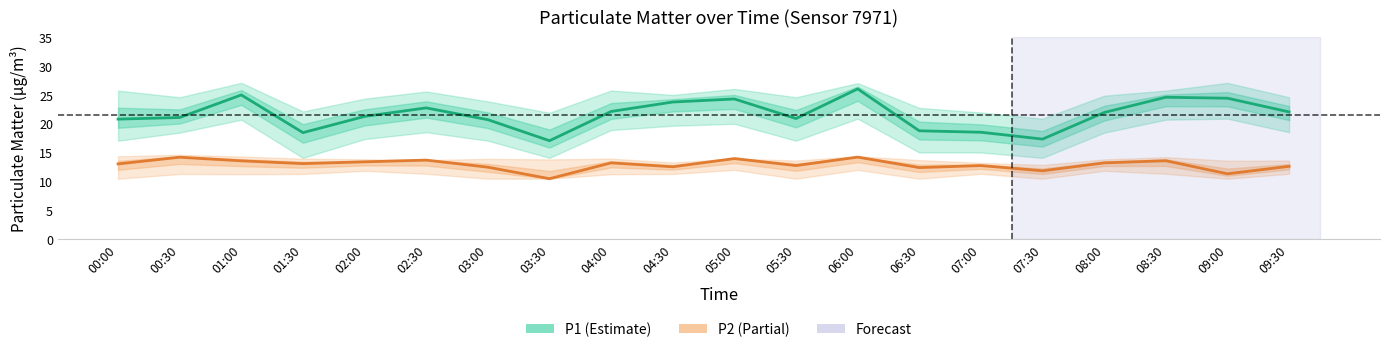

Reading left to right, transcribe all the data shown in this chart.

P1: 00:00=20.8	00:30=21.1	01:00=25.0	01:30=18.4	02:00=21.3	02:30=22.8	03:00=20.7	03:30=17.1	04:00=22.1	04:30=23.8	05:00=24.3	05:30=20.9	06:00=26.1	06:30=18.8	07:00=18.5	07:30=17.3	08:00=21.9	08:30=24.6	09:00=24.4	09:30=22.1
P2: 00:00=13.0	00:30=14.2	01:00=13.6	01:30=13.1	02:00=13.4	02:30=13.7	03:00=12.4	03:30=10.4	04:00=13.2	04:30=12.5	05:00=13.9	05:30=12.7	06:00=14.2	06:30=12.4	07:00=12.7	07:30=11.8	08:00=13.2	08:30=13.6	09:00=11.3	09:30=12.6